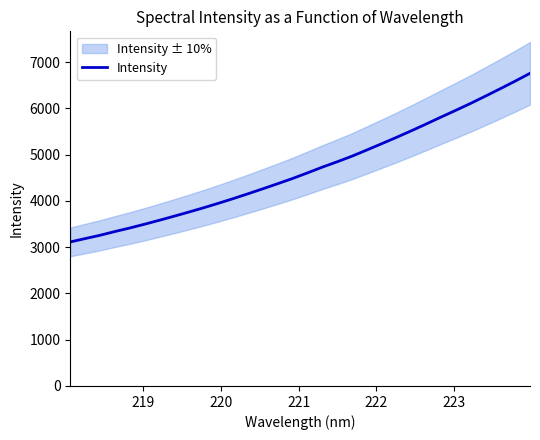

What is the highest value of the Intensity series?

6757.8